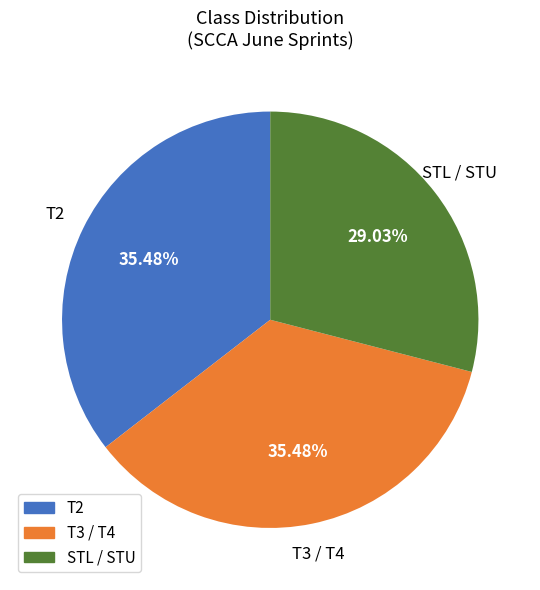

Which slice is the smallest?

STL / STU